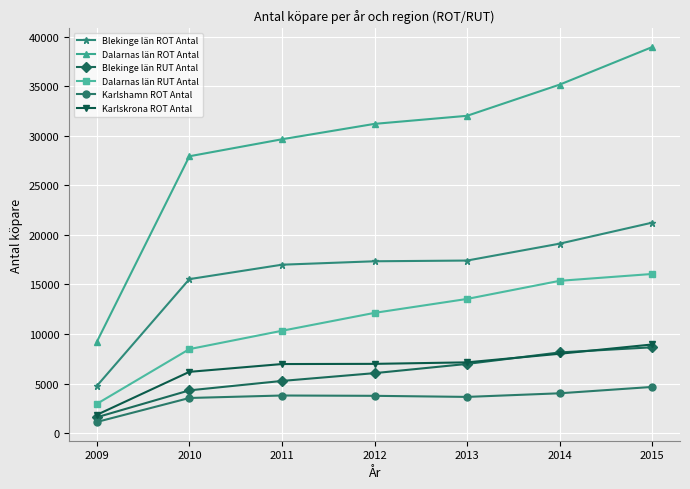

How many categories are shown in the chart?

7